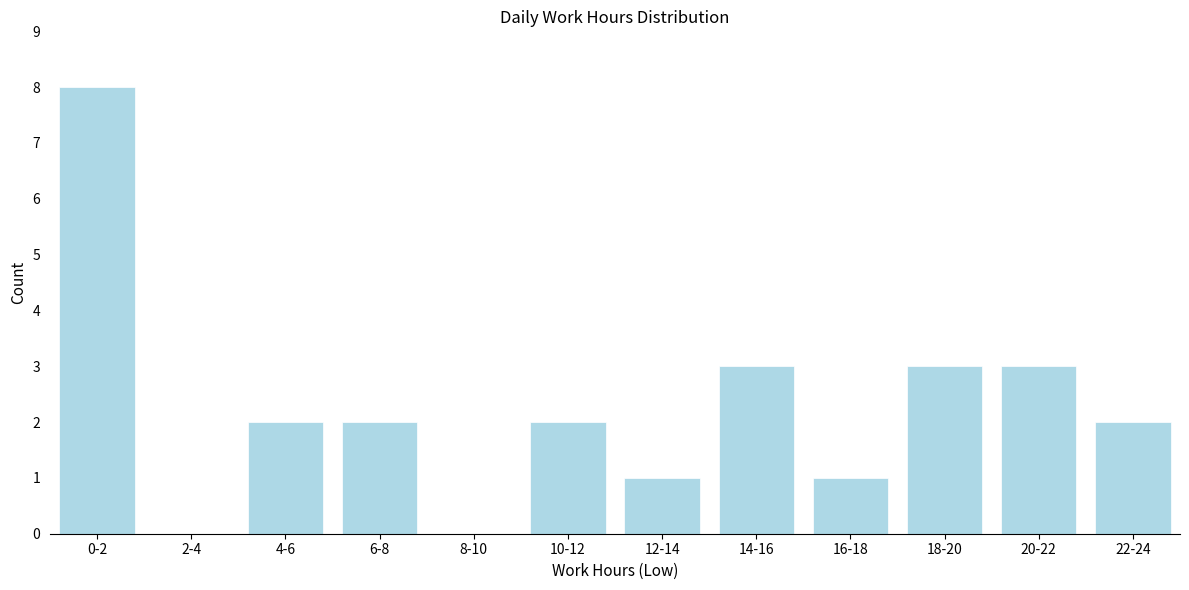

Reading left to right, extract all data points from this chart.

0-2=8	2-4=0	4-6=2	6-8=2	8-10=0	10-12=2	12-14=1	14-16=3	16-18=1	18-20=3	20-22=3	22-24=2